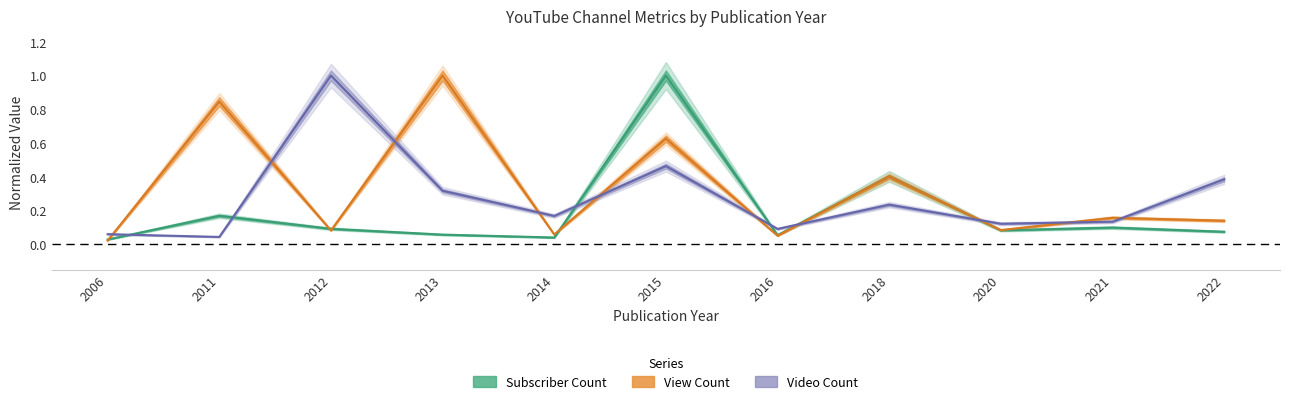

The value of View Count at 2015 is 0.1. True or false?

False